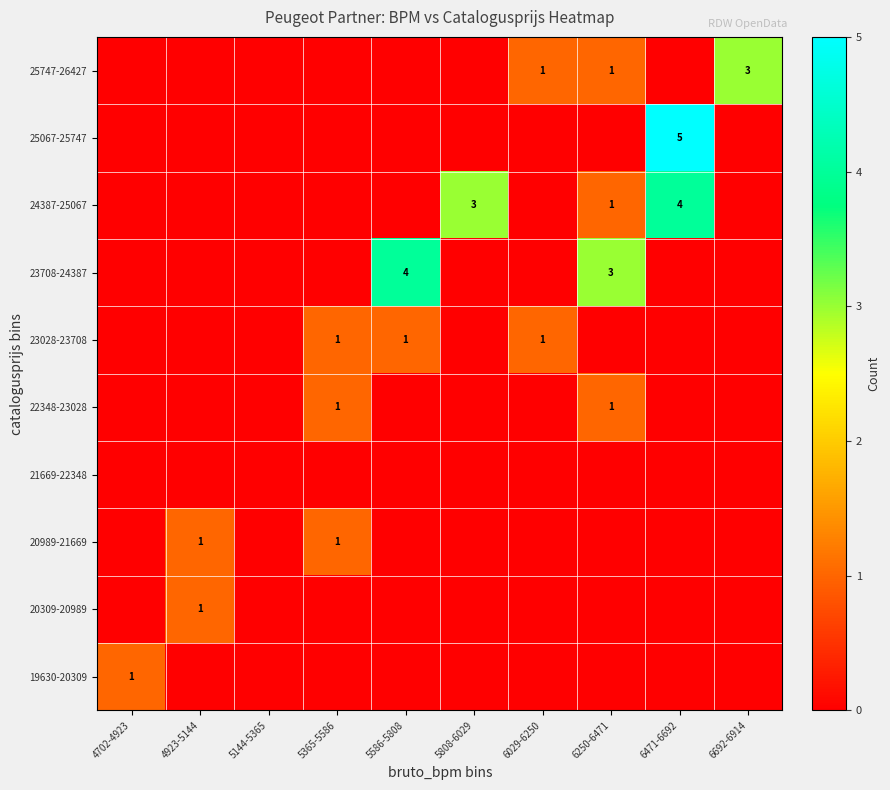

What is the difference between the highest and lowest values at 6692-6914?

3